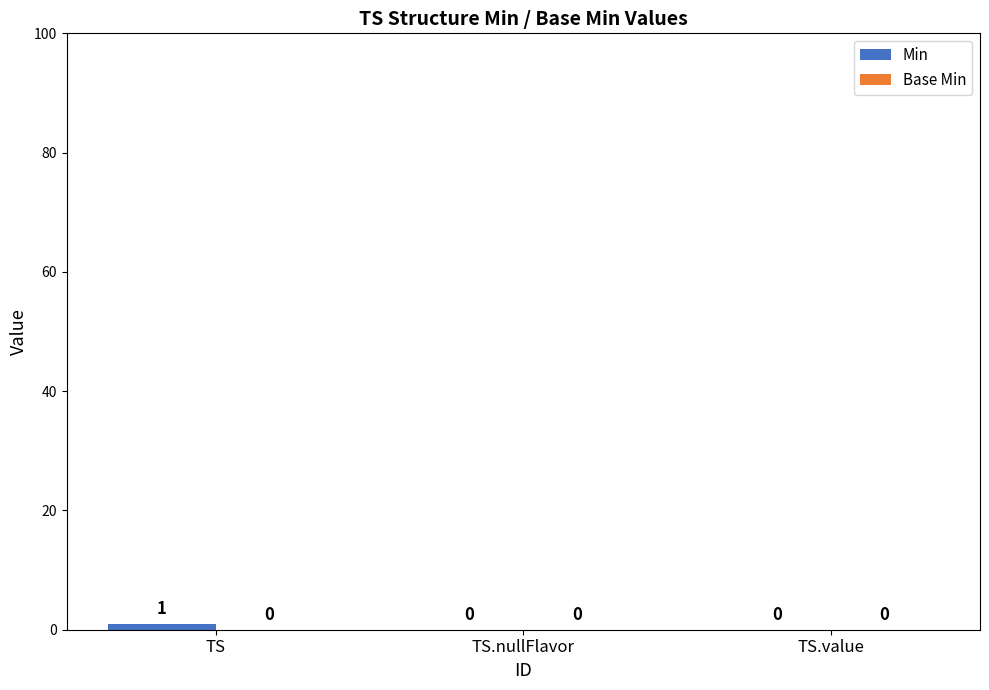

Is it true that the value at TS.value is 0?

True